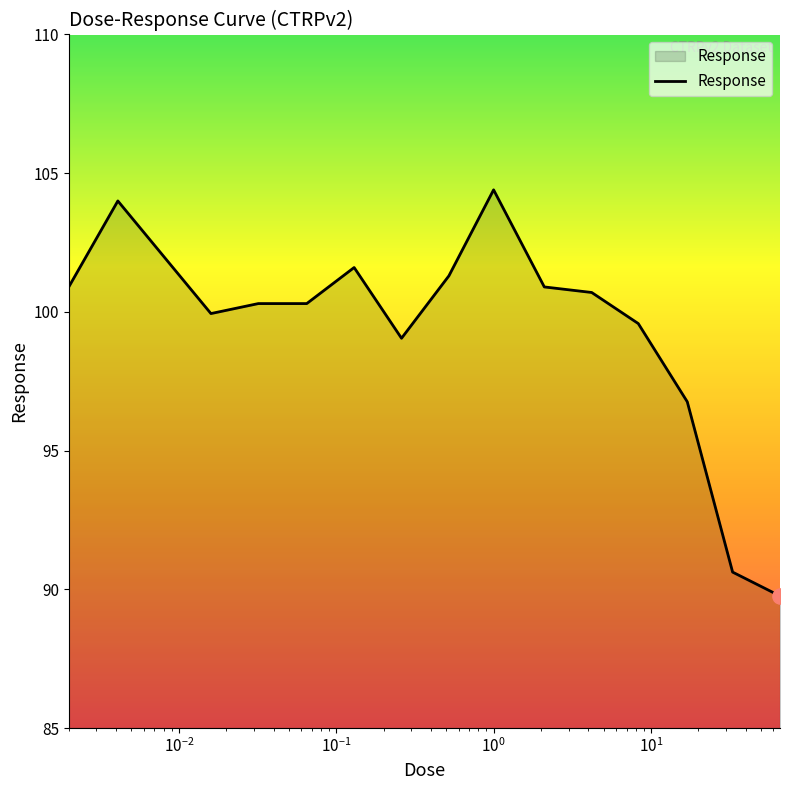

What is the difference between the maximum and minimum values?

14.6